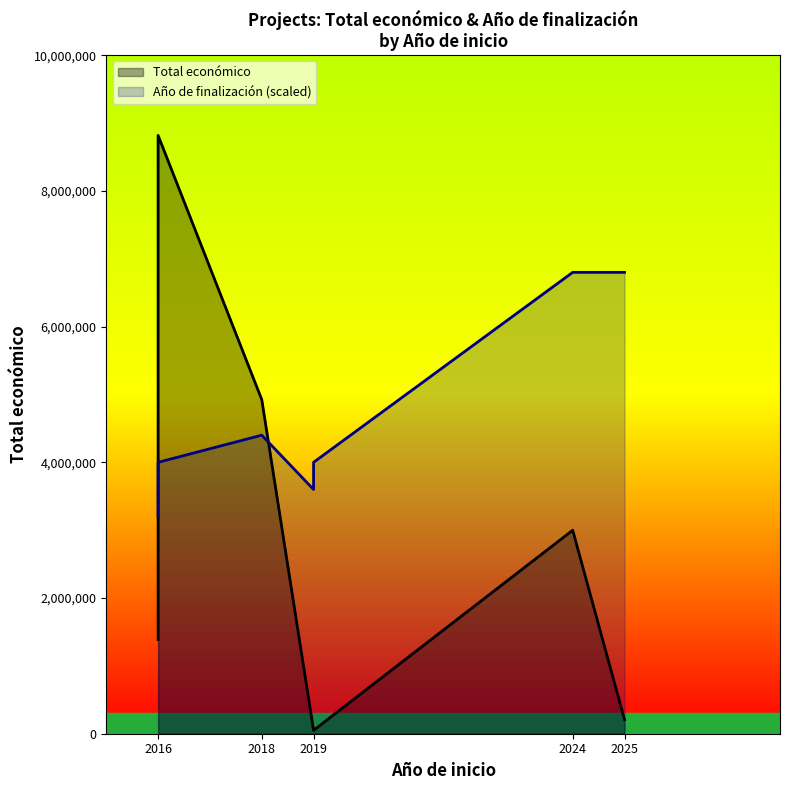

How many lines are shown in the chart?

2